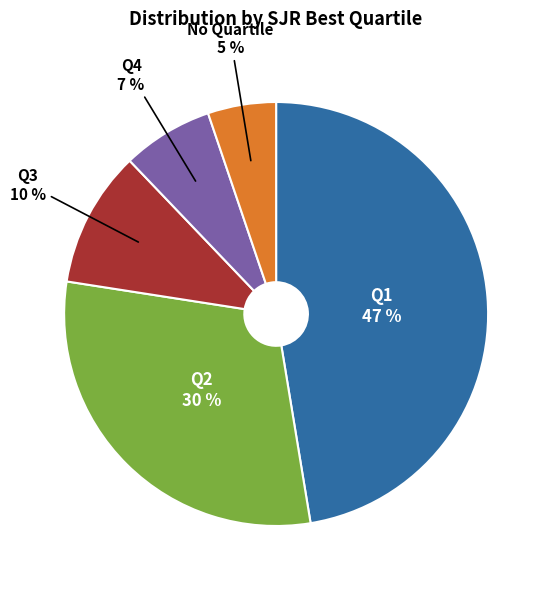

Rank the categories by value from highest to lowest.

Q1, Q2, Q3, Q4, No Quartile